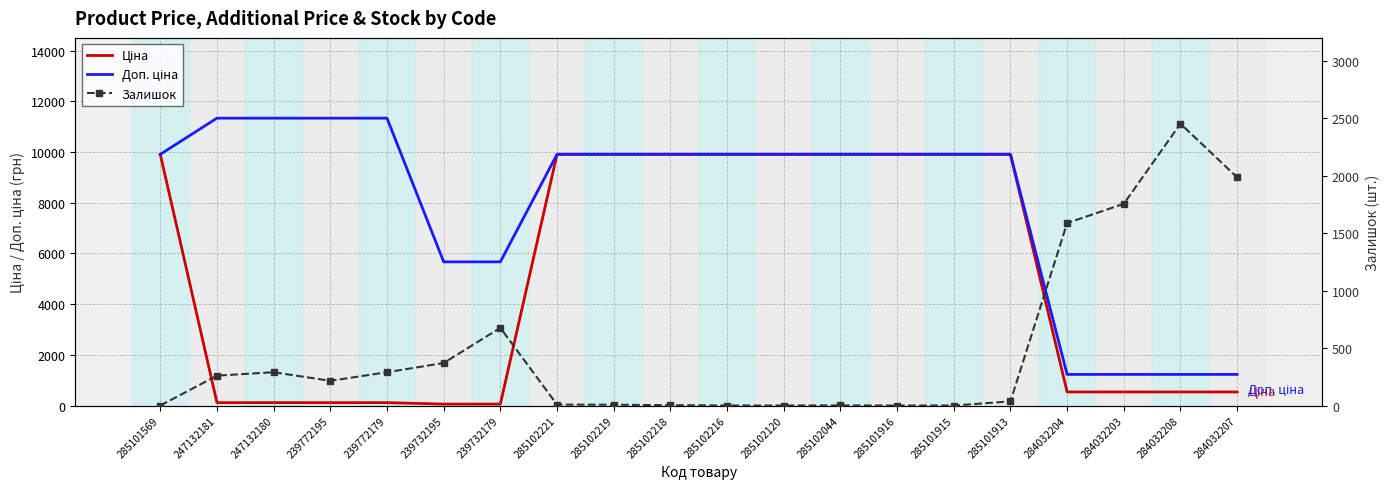

How many intersections are there between Залишок and Ціна?

3